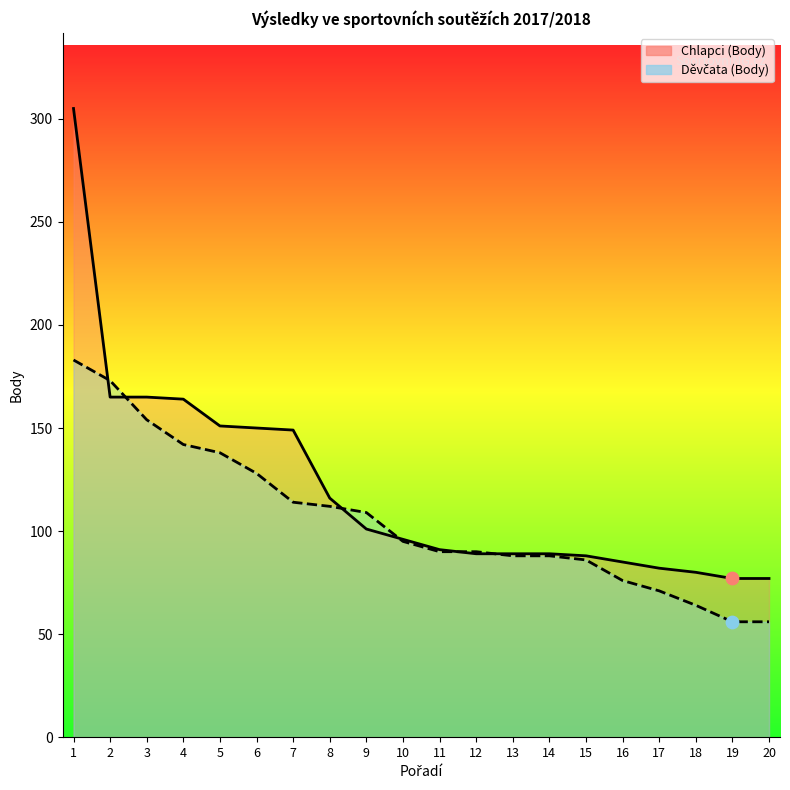

What are all the series names shown in the legend?

Chlapci (Body), Děvčata (Body)